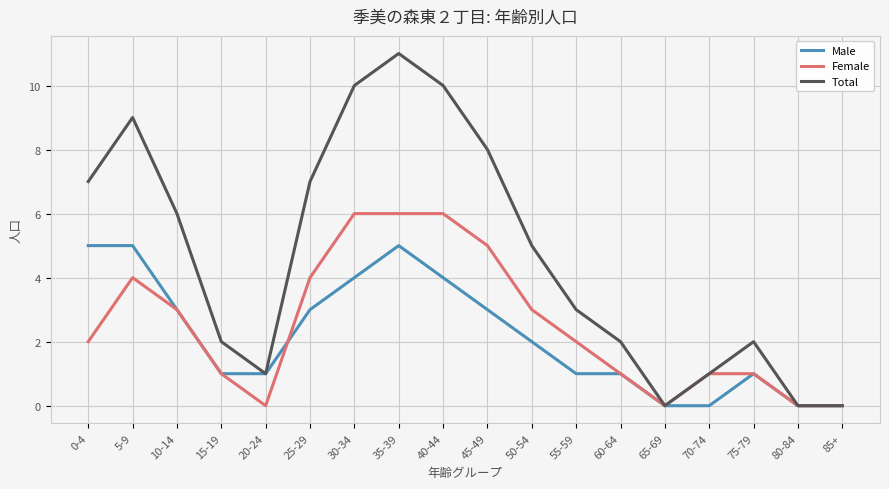

Where is the first local maximum for Total?

5-9